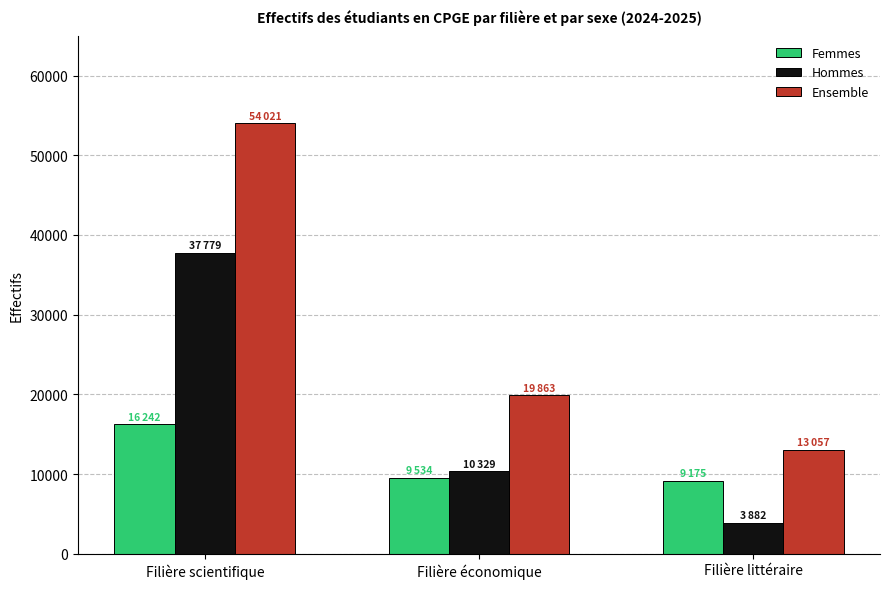

Rank the series by their average value, from highest to lowest.

Ensemble, Hommes, Femmes